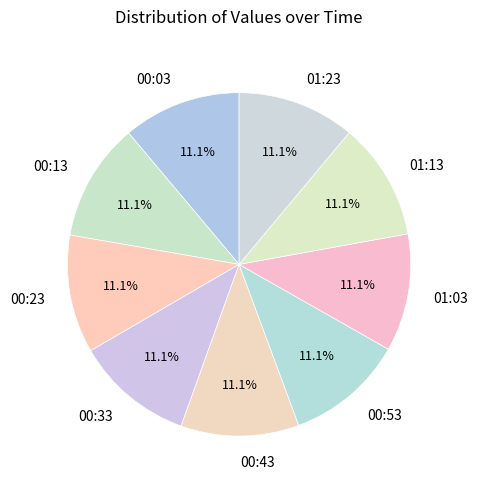

Is the sum of 00:43 and 01:23 greater than half?

No